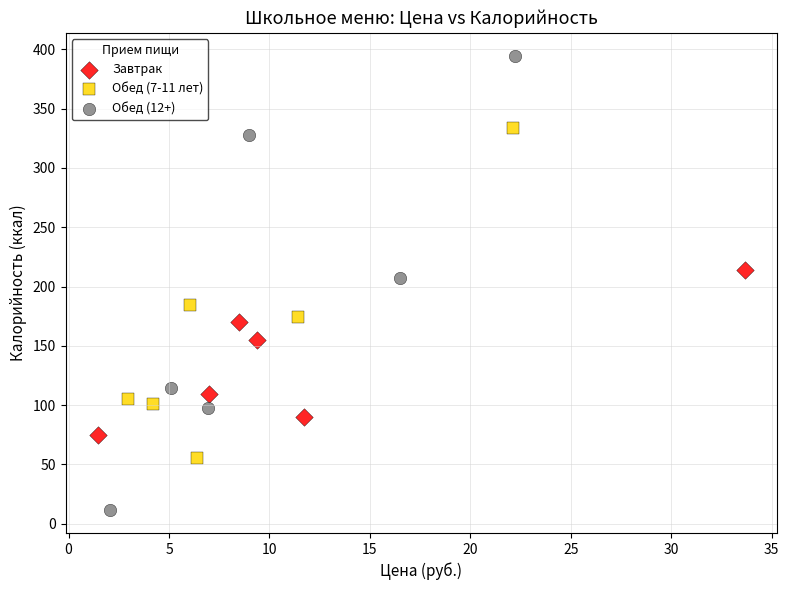

Which series reaches the maximum Y coordinate?

Обед (12+)